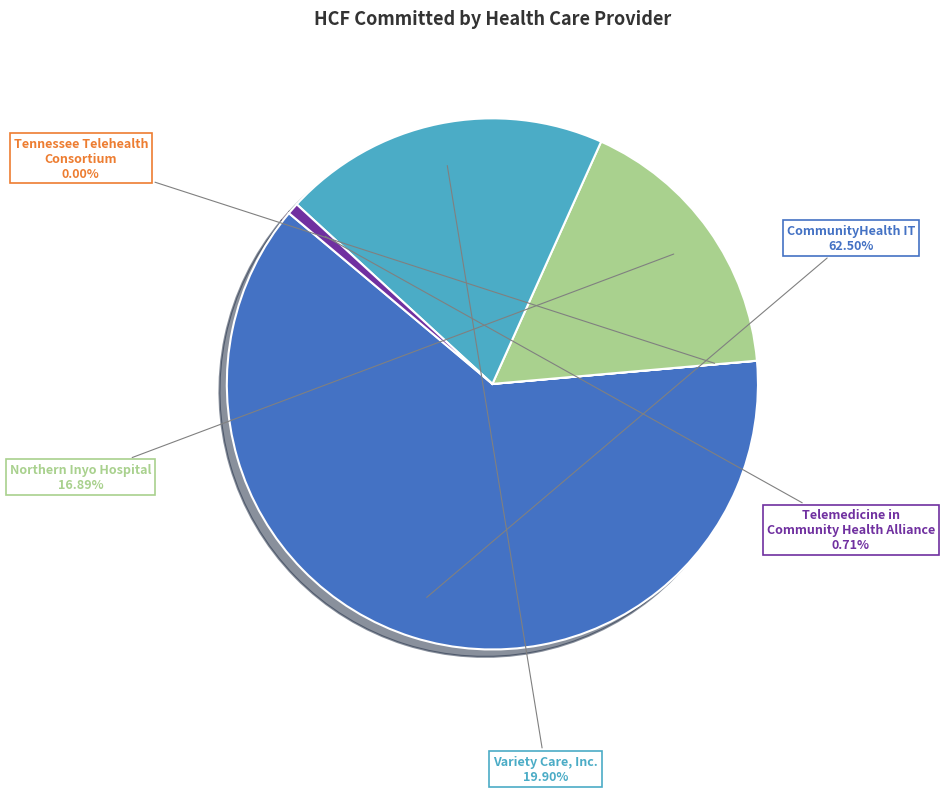

To the nearest percent, what portion does Telemedicine in Community Health Alliance represent?

1%